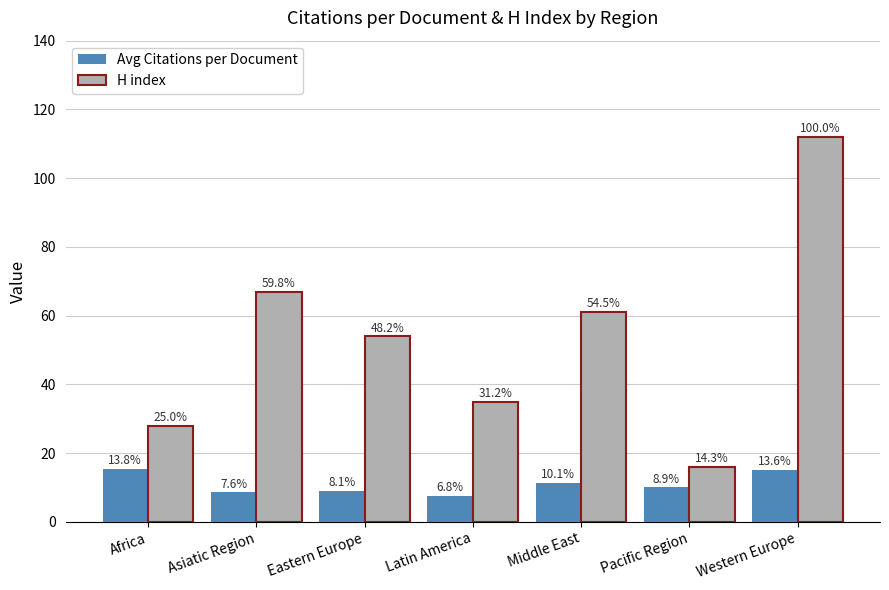

Between Latin America and Asiatic Region, which is larger?

Asiatic Region